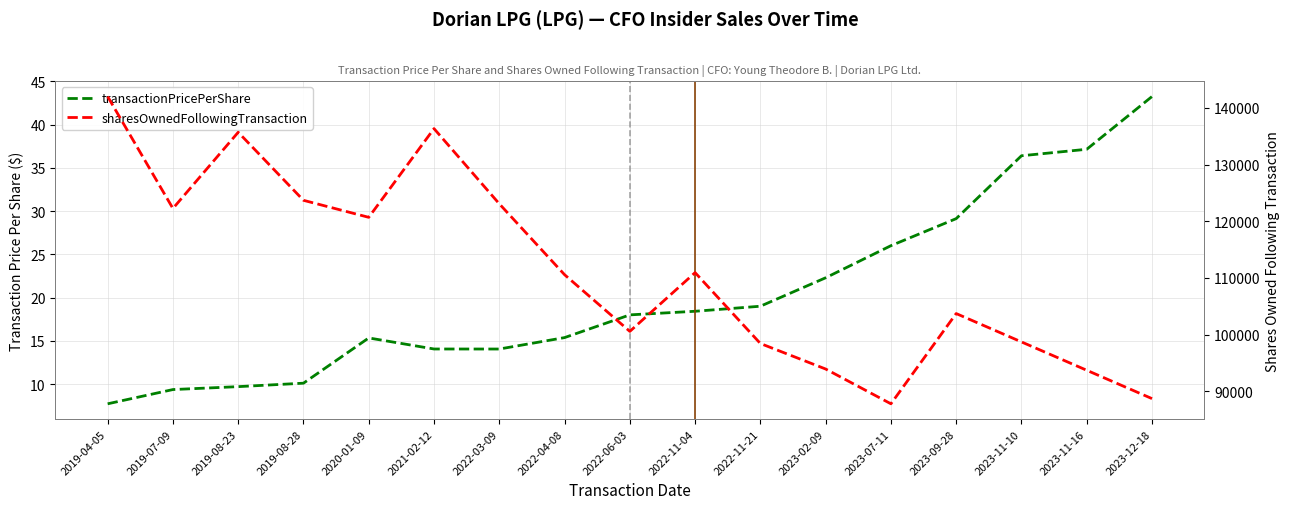

Reading left to right, extract all data points from this chart.

transactionPricePerShare: 7.7	9.4	9.7	10.1	15.3	14.1	14.1	15.4	18.0	18.4	19.0	22.3	26.0	29.1	36.4	37.1	43.2
sharesOwnedFollowingTransaction: 141994.0	122253.0	135691.0	123691.0	120691.0	136335.0	123076.0	110576.0	100576.0	110940.0	98440.0	93940.0	87805.0	103720.0	98720.0	93720.0	88720.0